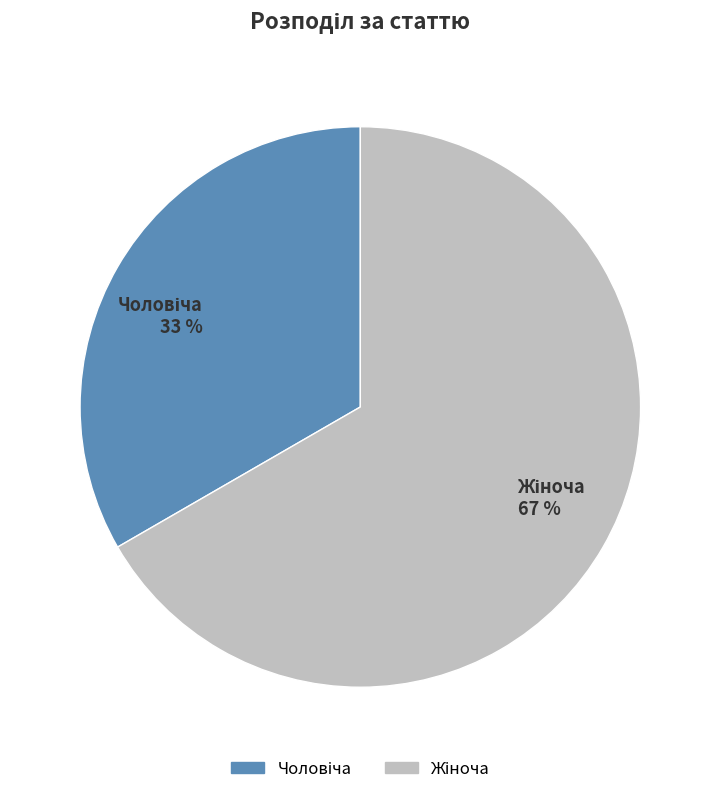

To the nearest percent, what is the average slice percentage?

50%